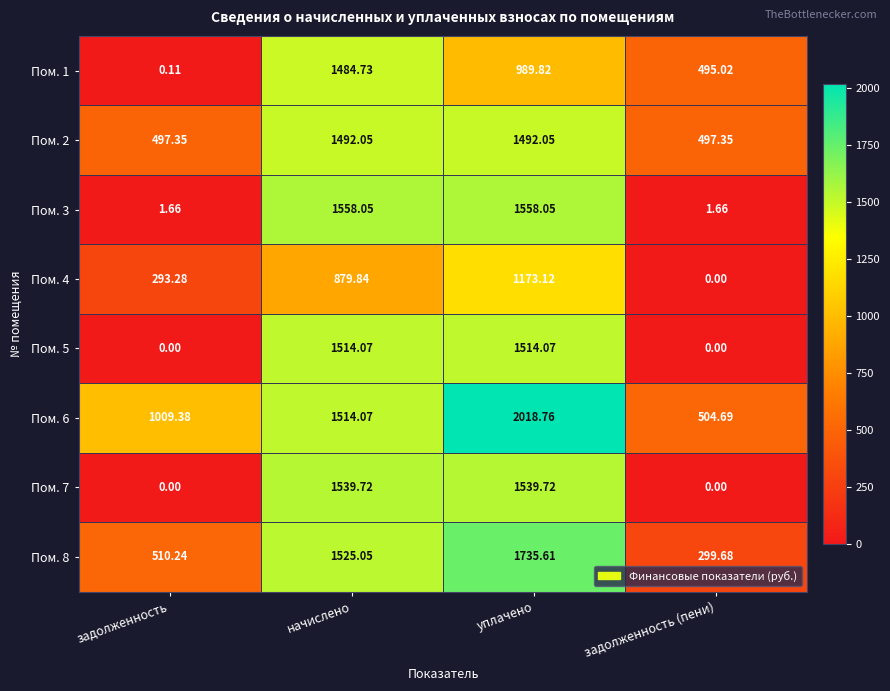

Where is Пом. 6 nearest to the value 1261?

задолженность